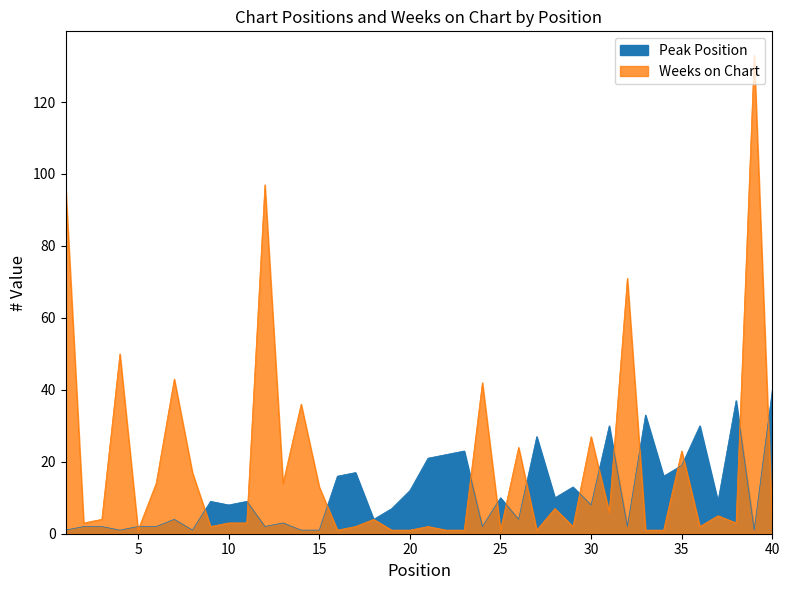

What is the highest value of the Weeks on Chart series?

133